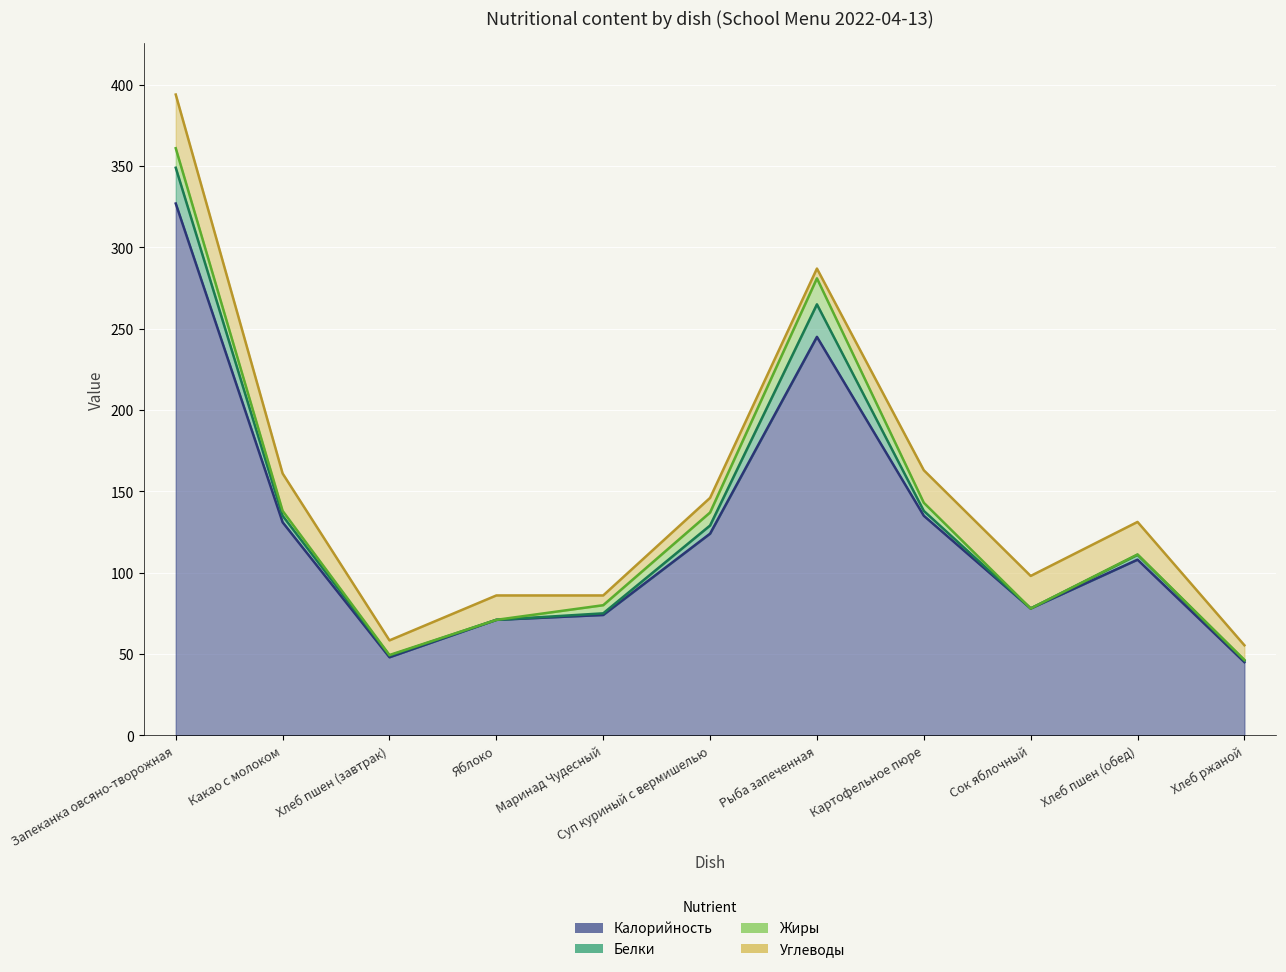

Between Хлеб ржаной and Яблоко, which is larger?

Яблоко